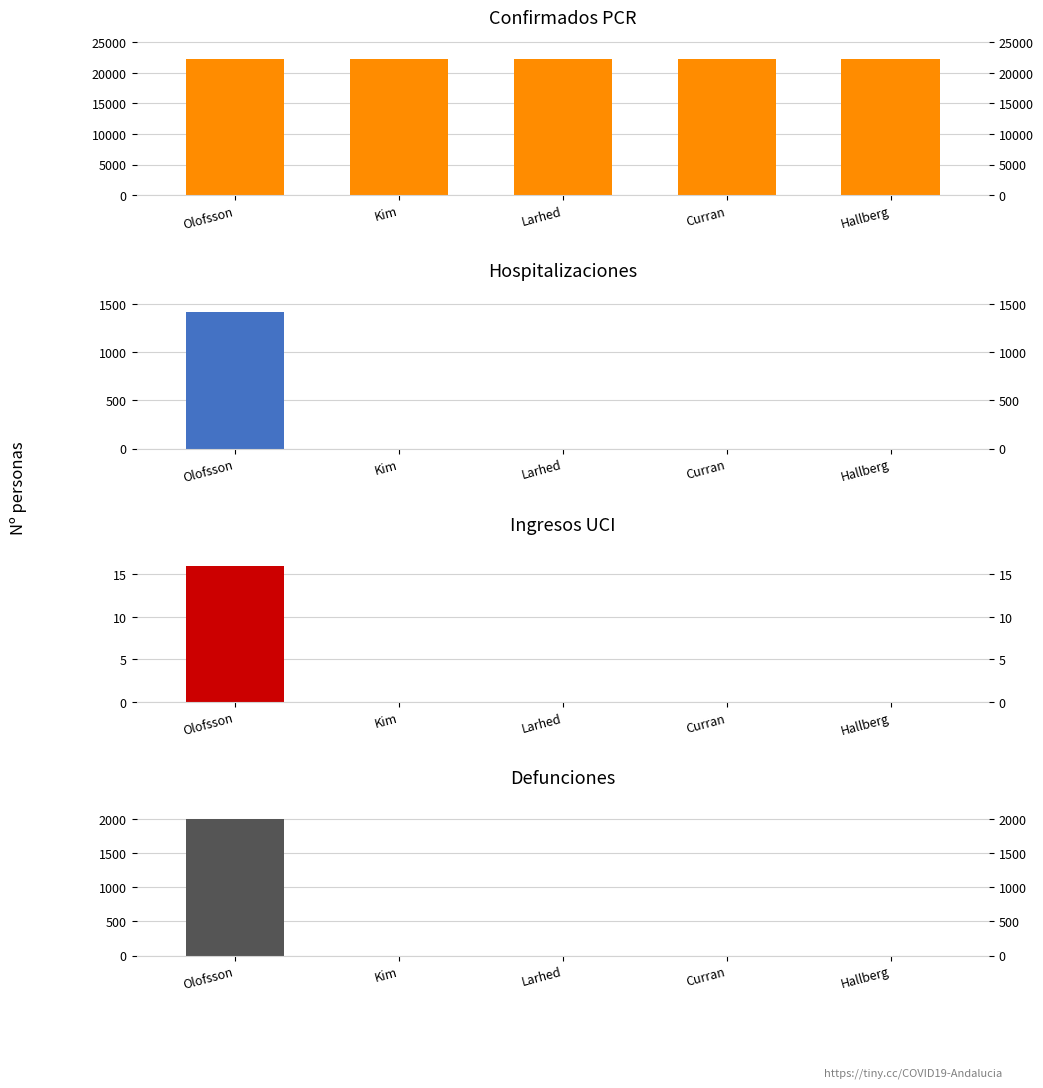

Where is Hospitalizaciones nearest to the value 709?

Olofsson